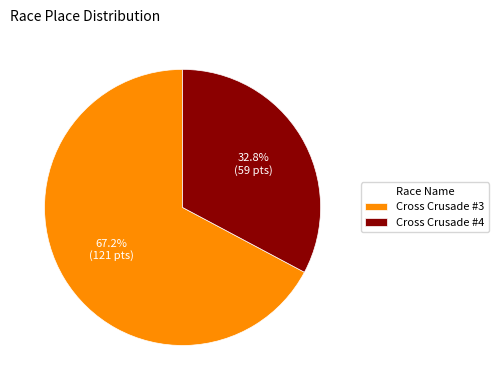

Combined, what portion of the pie is Cross Crusade #3 and Cross Crusade #4?

100.0%